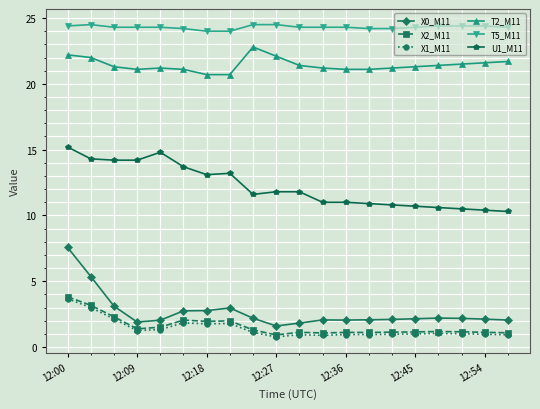

At how many categories does at least one series exceed 6?

20